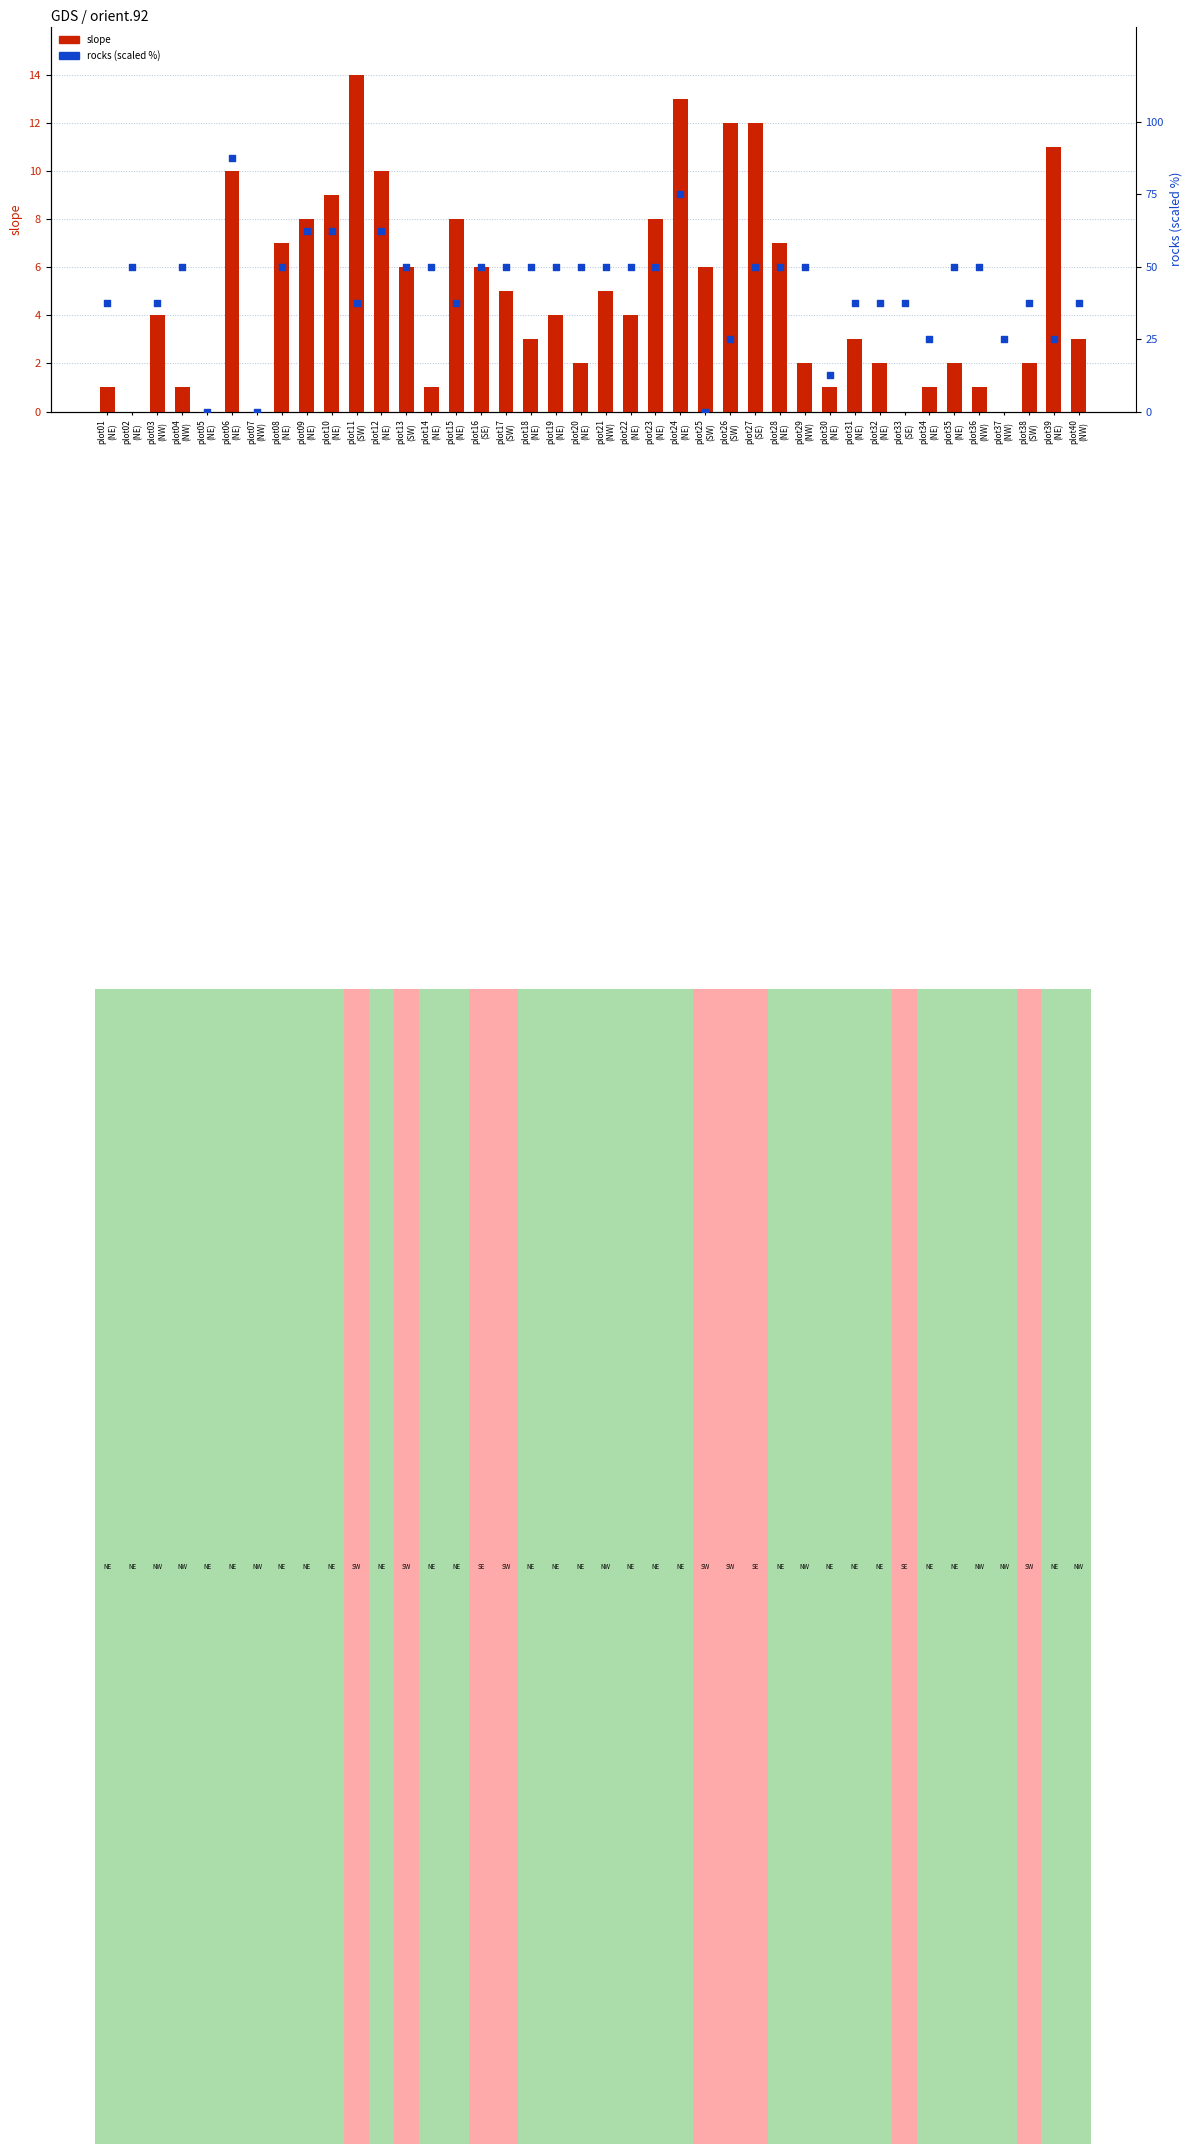

Which series contains the lowest Y value?

slope